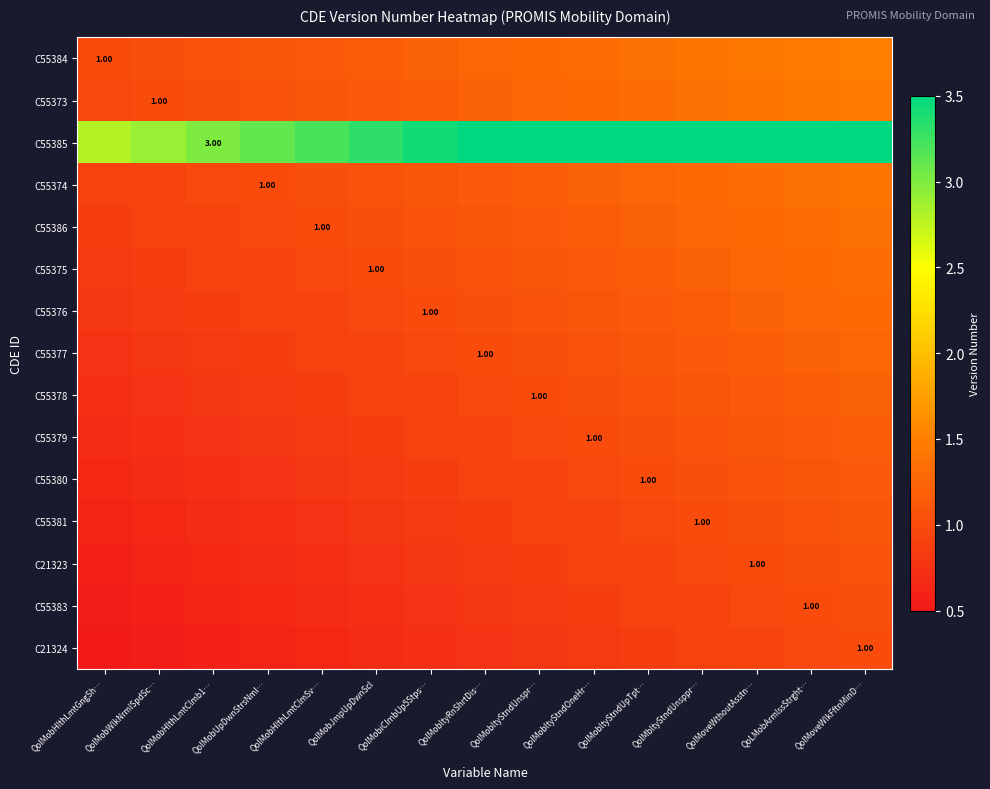

What is the total value across all series at QolMobHlthLmtClmSv…?

15.5